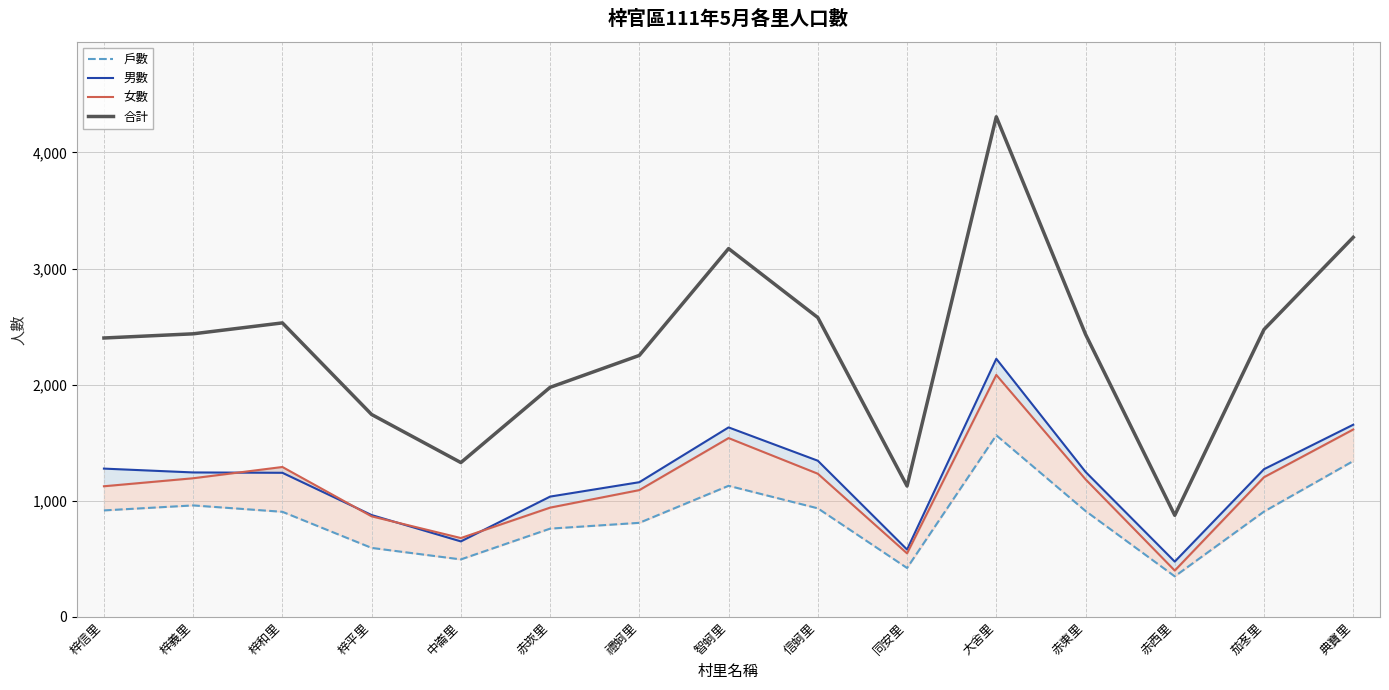

At which category does the chart reach its minimum across all series?

赤西里